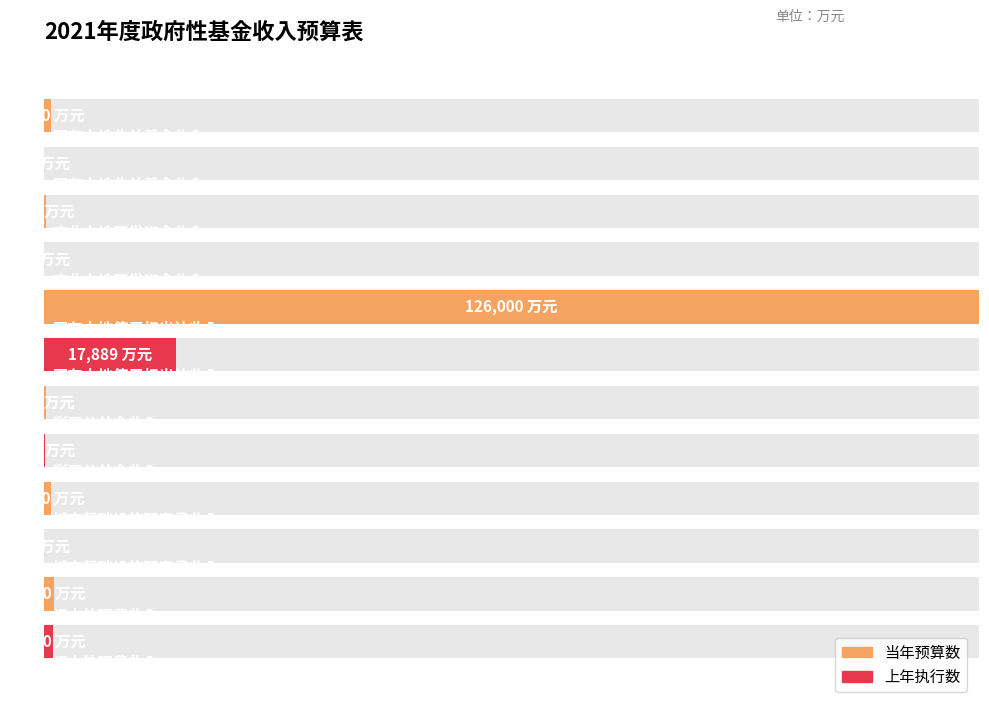

Between 城市基础设施配套费收入 and 农业土地开发资金收入, which is larger?

城市基础设施配套费收入